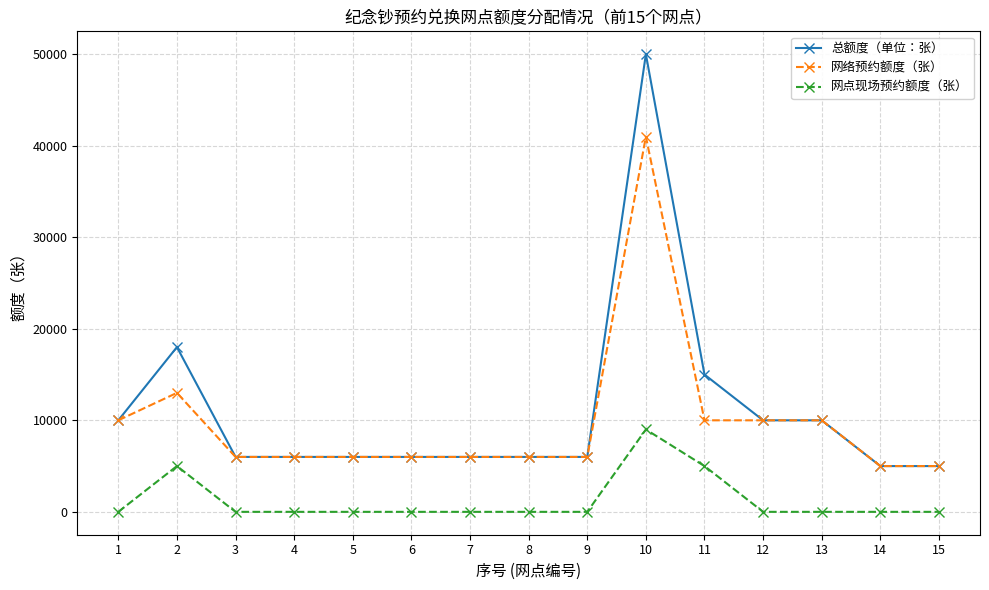

Reading left to right, extract all data points from this chart.

总额度（单位：张）: 10000	18000	6000	6000	6000	6000	6000	6000	6000	50000	15000	10000	10000	5000	5000
网络预约额度（张）: 10000	13000	6000	6000	6000	6000	6000	6000	6000	41000	10000	10000	10000	5000	5000
网点现场预约额度（张）: 0	5000	0	0	0	0	0	0	0	9000	5000	0	0	0	0